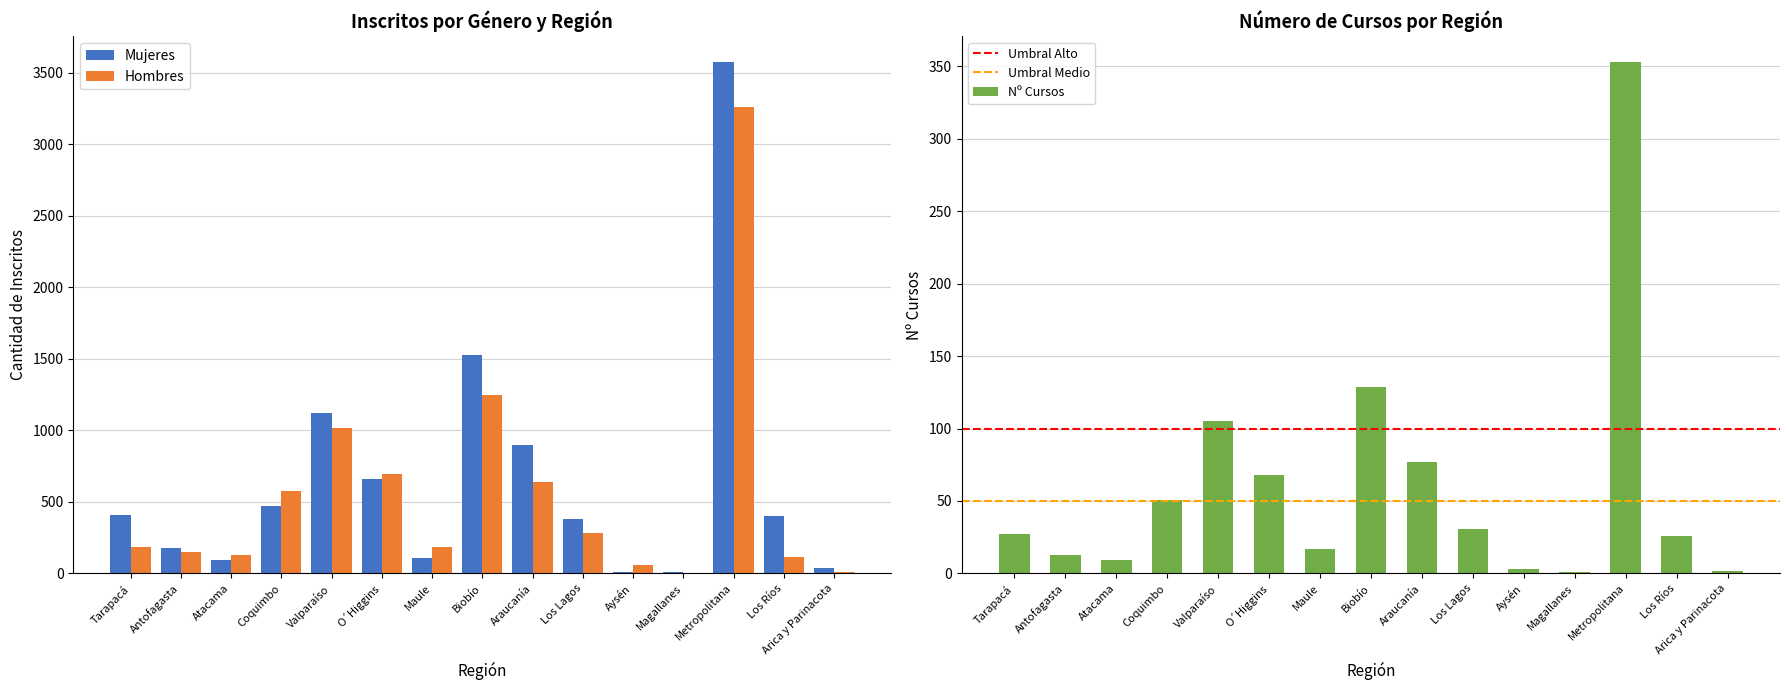

Is the value of Mujeres at Atacama greater than the value of Nº Cursos at Araucanía?

Yes